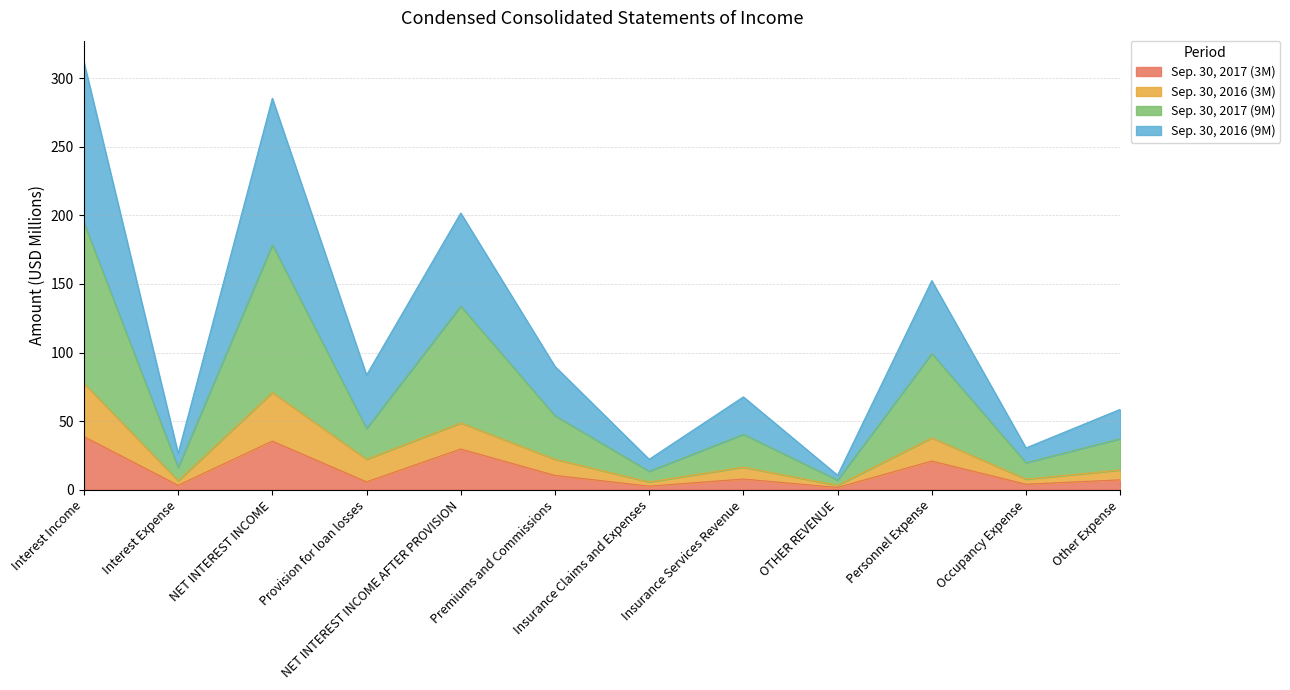

What are all the series names shown in the legend?

Sep. 30, 2017 (3M), Sep. 30, 2016 (3M), Sep. 30, 2017 (9M), Sep. 30, 2016 (9M)